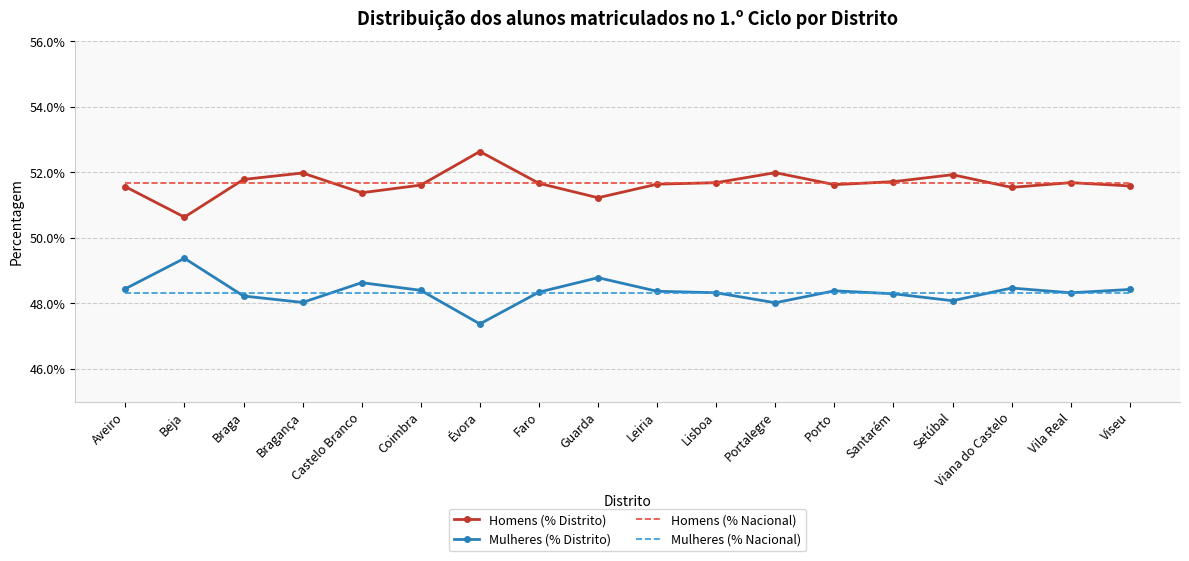

What is the total value across all series at Beja?

2.0